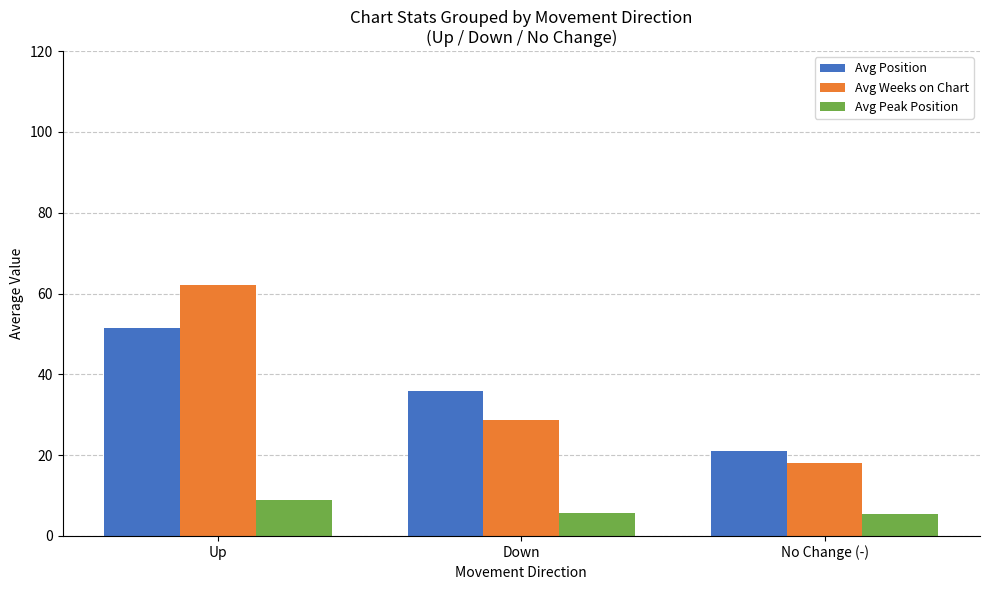

What is the difference between the Avg Weeks on Chart values at No Change (-) and Up?

44.1